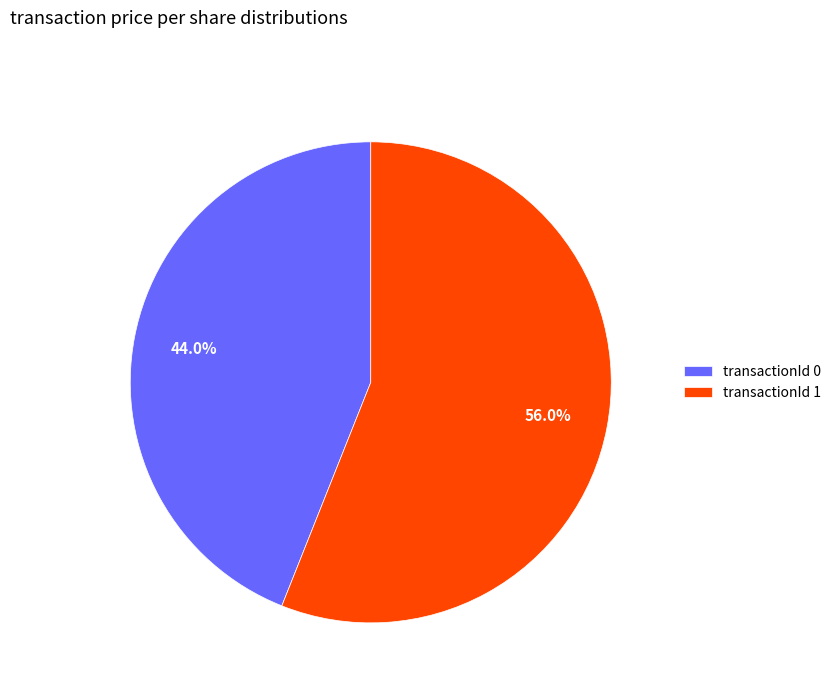

Approximately how many times larger is the value at transactionId 1 compared to transactionId 0?

1.3